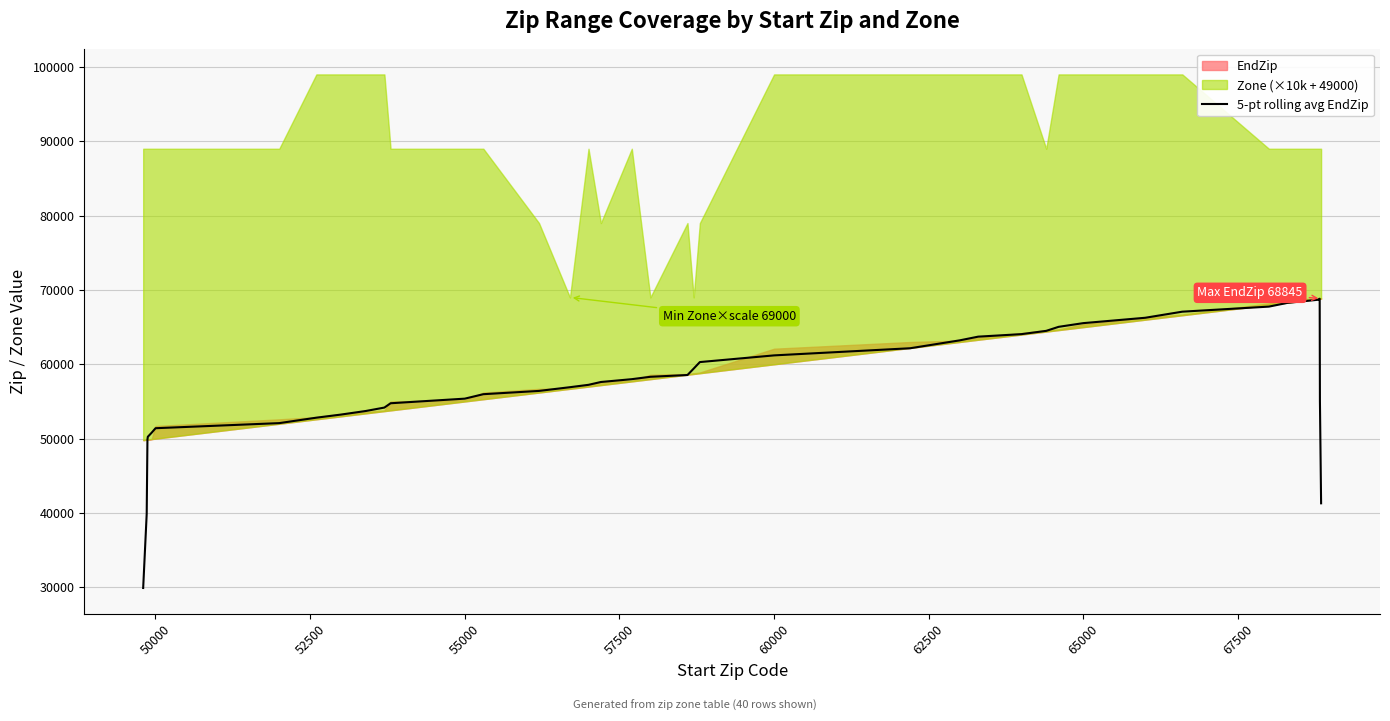

What is the maximum value for 5-pt rolling avg EndZip?

68822.8